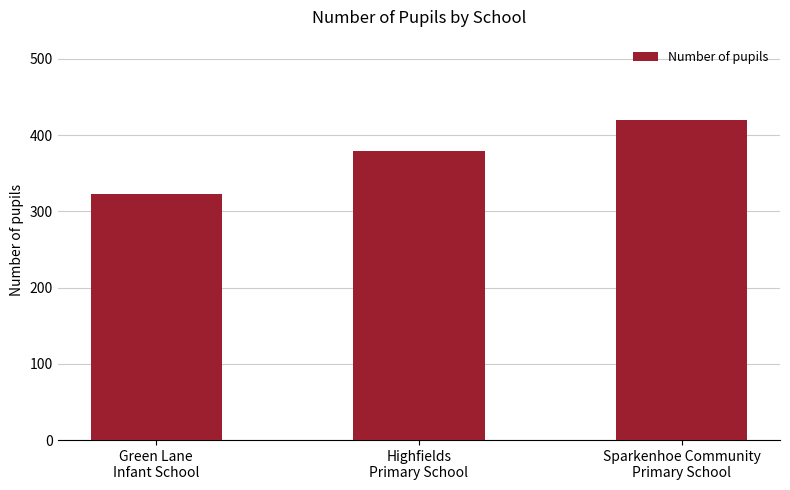

List the labels in order of value, smallest first.

Green Lane
Infant School, Highfields
Primary School, Sparkenhoe Community
Primary School